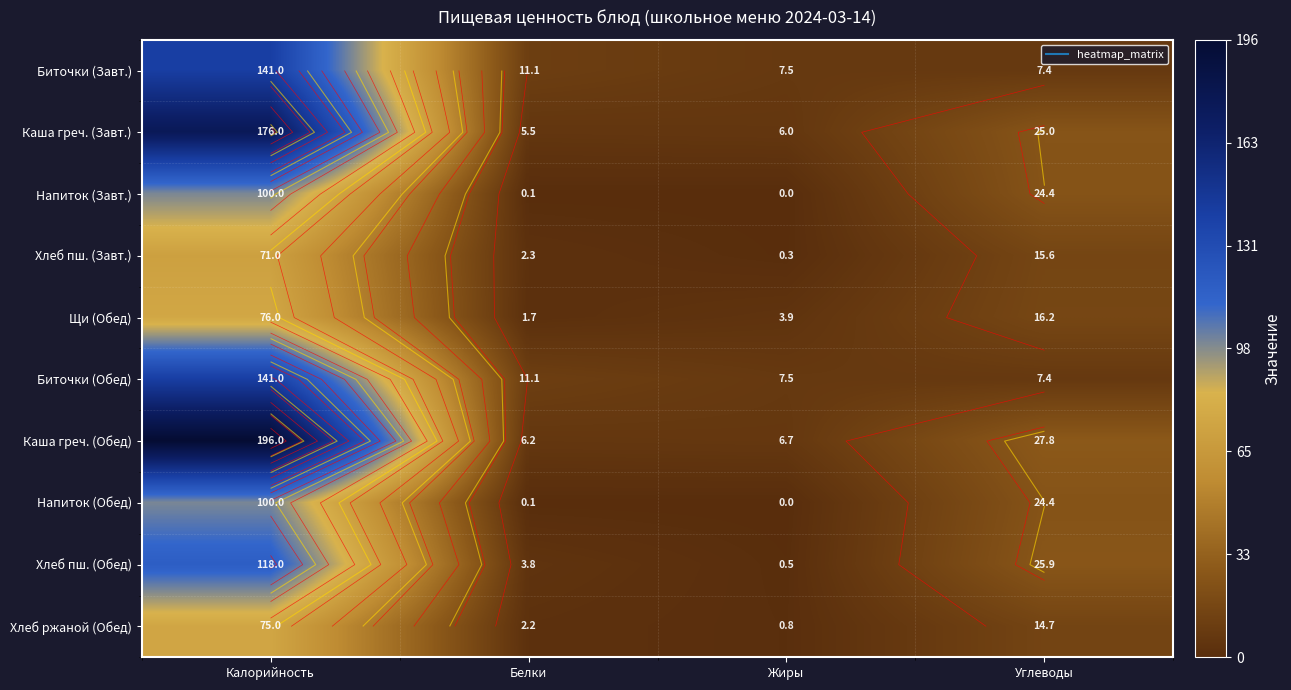

The value of Каша греч. (Обед) at Жиры is 6.7. True or false?

True